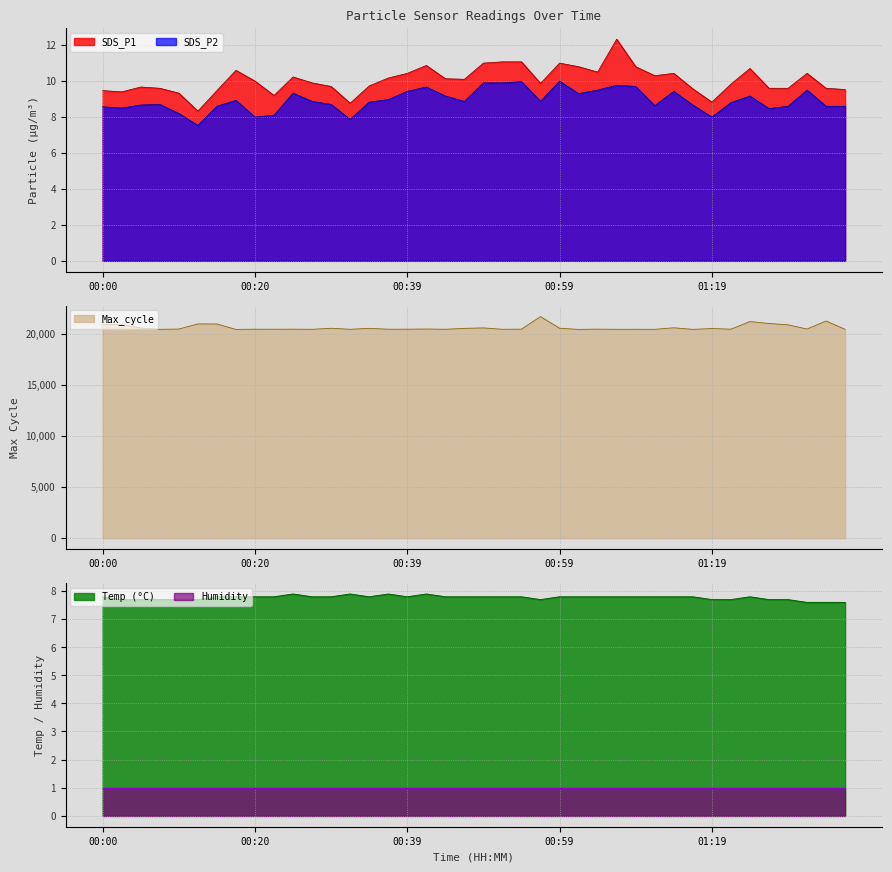

Where does the SDS_P2 series first go above 8?

00:00